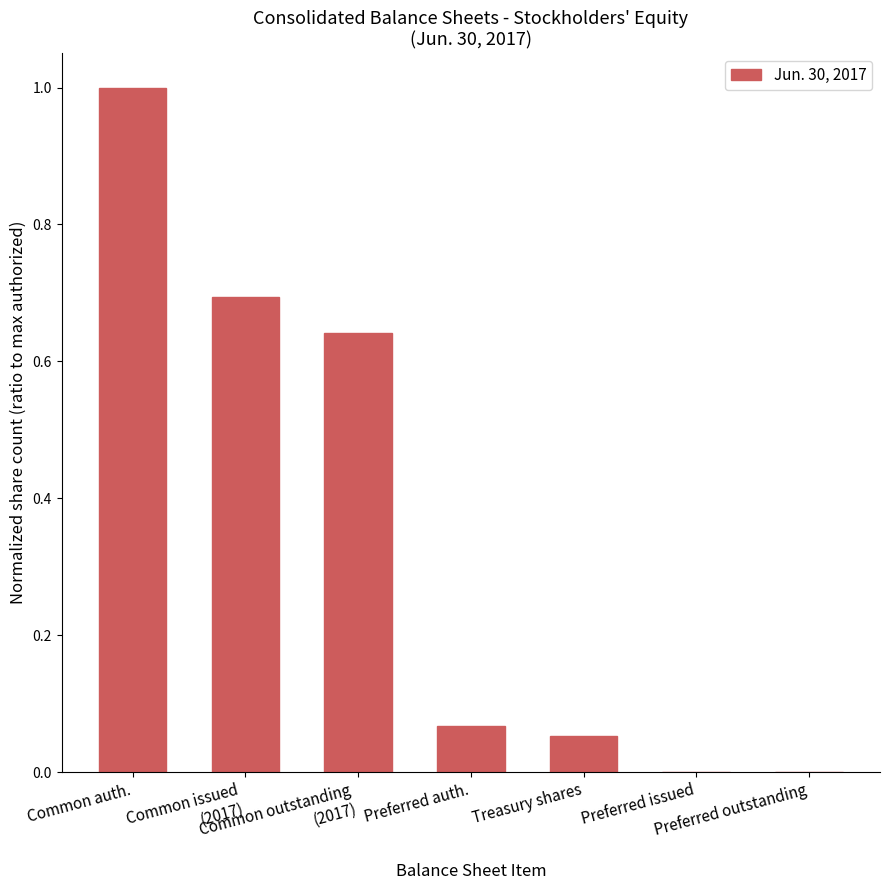

What is the sum of all values?

2.5